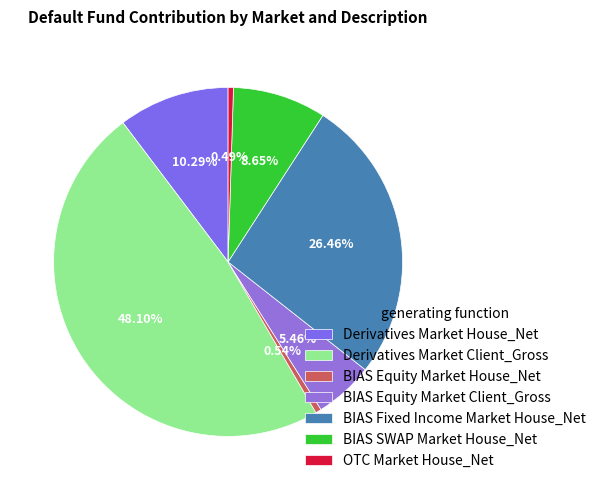

Which category has the smallest portion of the pie?

OTC Market House_Net